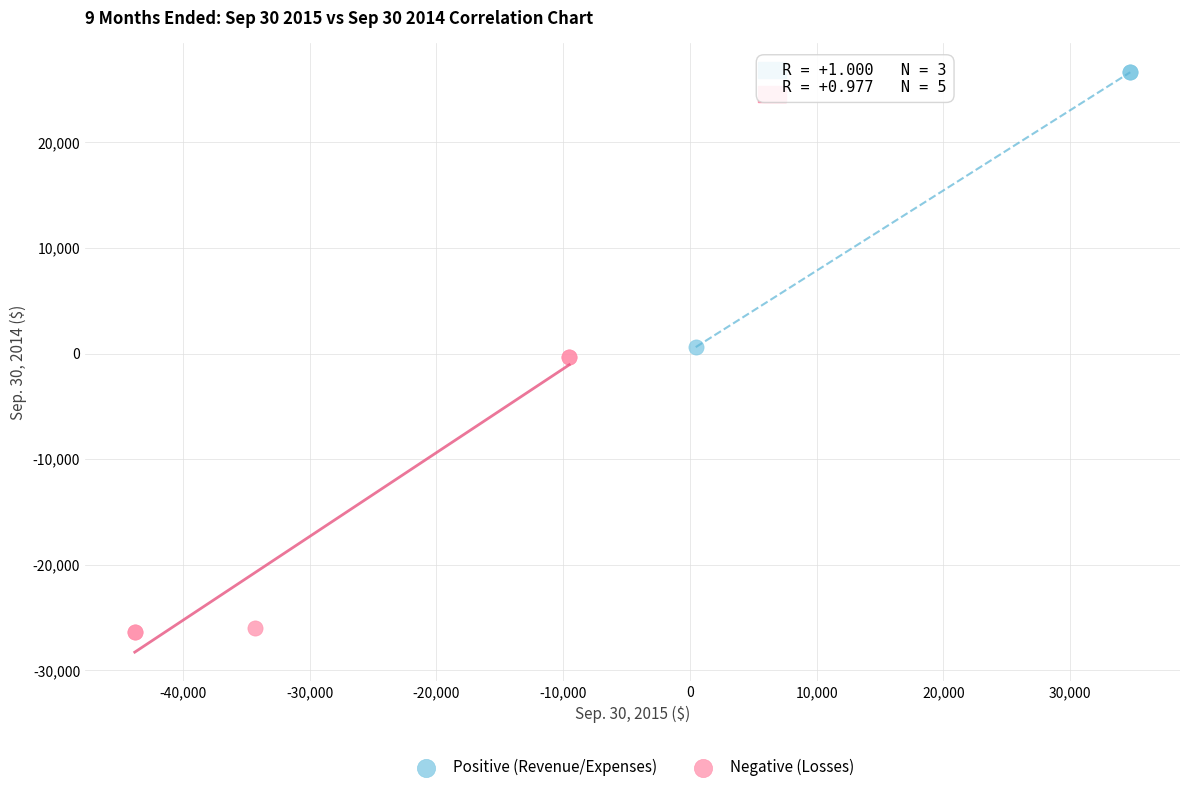

Which series contains the lowest Y value?

Negative (Losses)